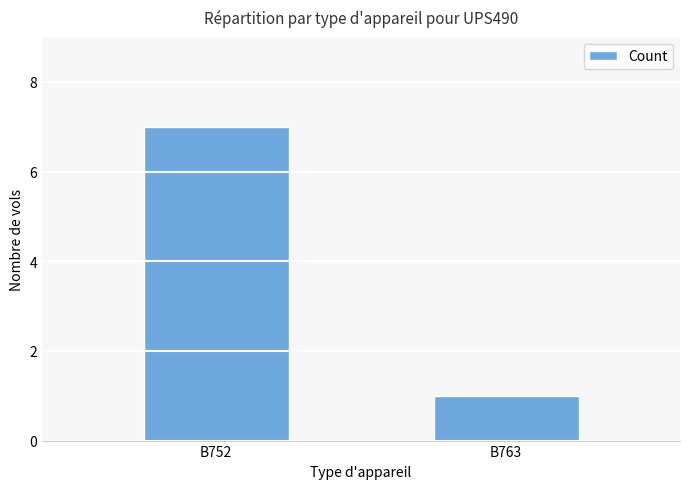

What is the change in value from B752 to B763?

-6